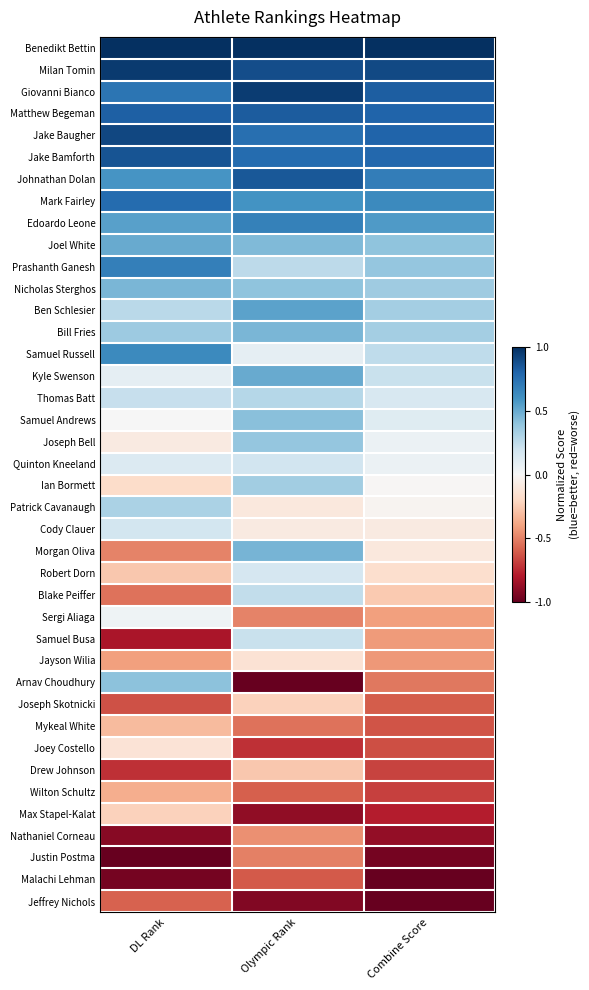

At which category is the sum across all series the highest?

Olympic Rank